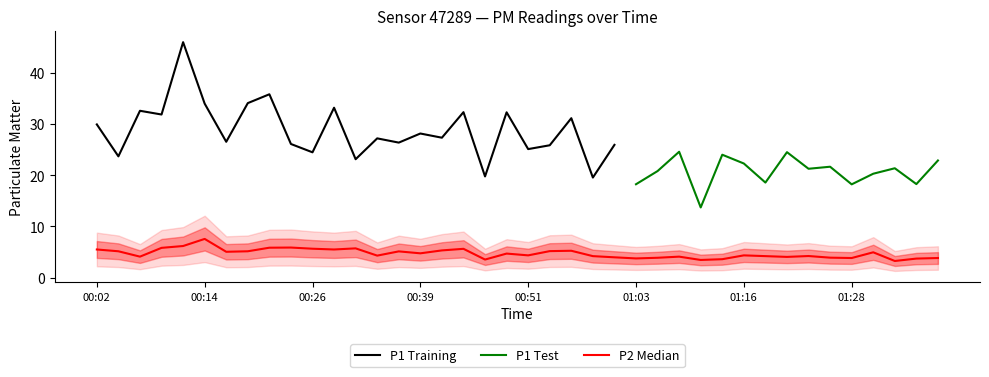

Which has a higher value, 00:53 or 00:29?

00:29